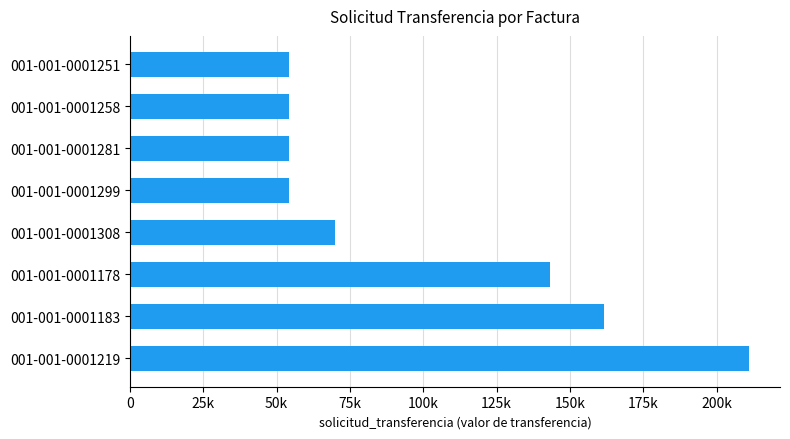

Does the chart contain any negative values?

No